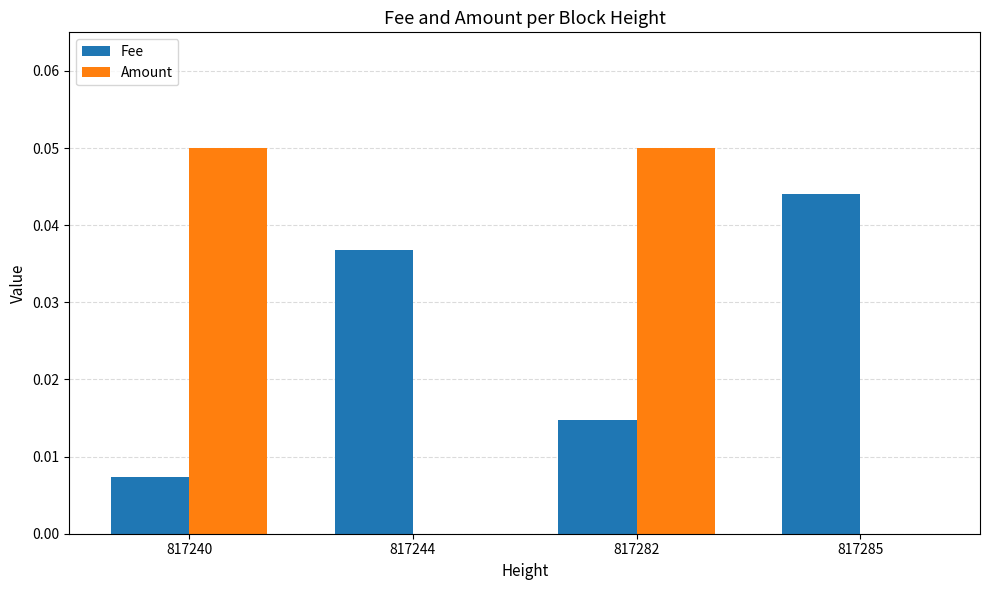

True or false: Fee has a value of 0.0 at 817282.

True